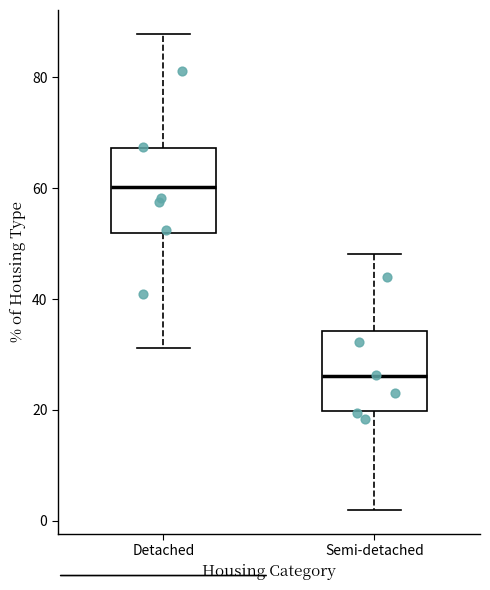

Reading left to right, transcribe this box plot: for each box, give where its median line is, the range the box spans, and where its two whiskers end, as read against the y-axis. The values are not printed on the chart, so give them approximately, as read against the axis.

Detached: median 60, box 52 to 68, whiskers 32 to 88
Semi-detached: median 26, box 20 to 34, whiskers 2 to 48